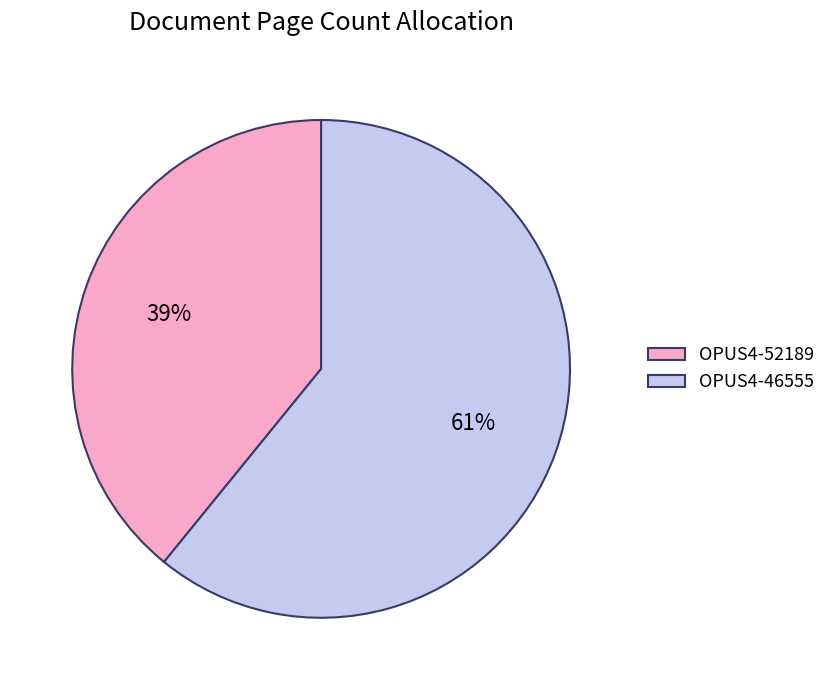

Which category has the smallest portion of the pie?

OPUS4-52189